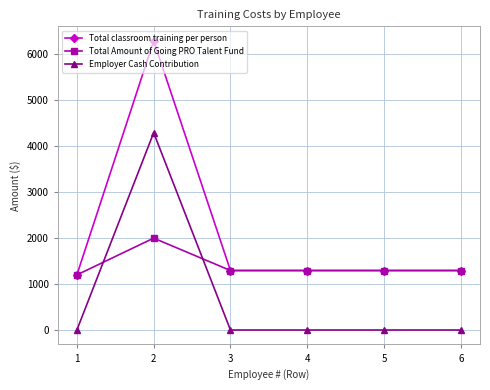

At how many categories does at least one series exceed 6289?

1